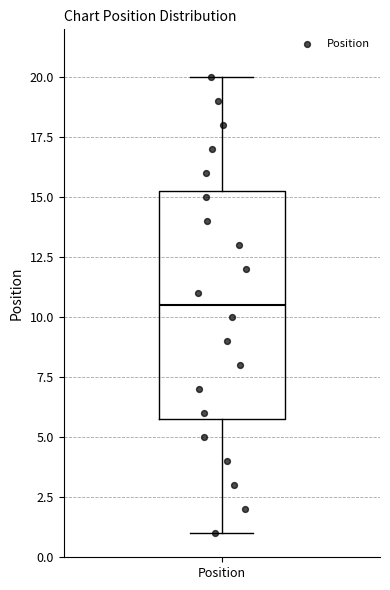

Where is the lower edge of the box for Position on the y-axis? The values are not printed on the chart, so give them approximately, as read against the axis.

6.0